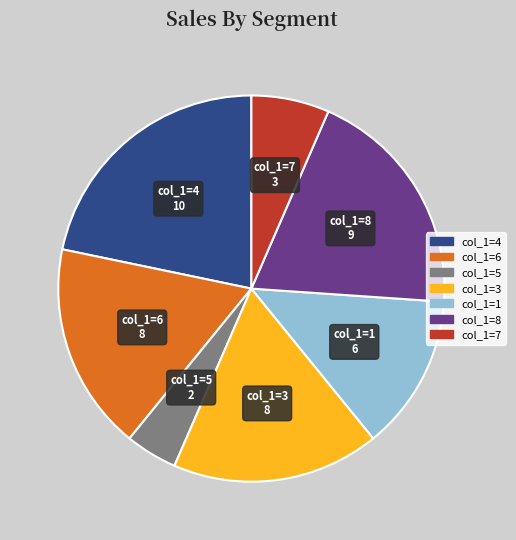

Does any single category account for the majority?

No